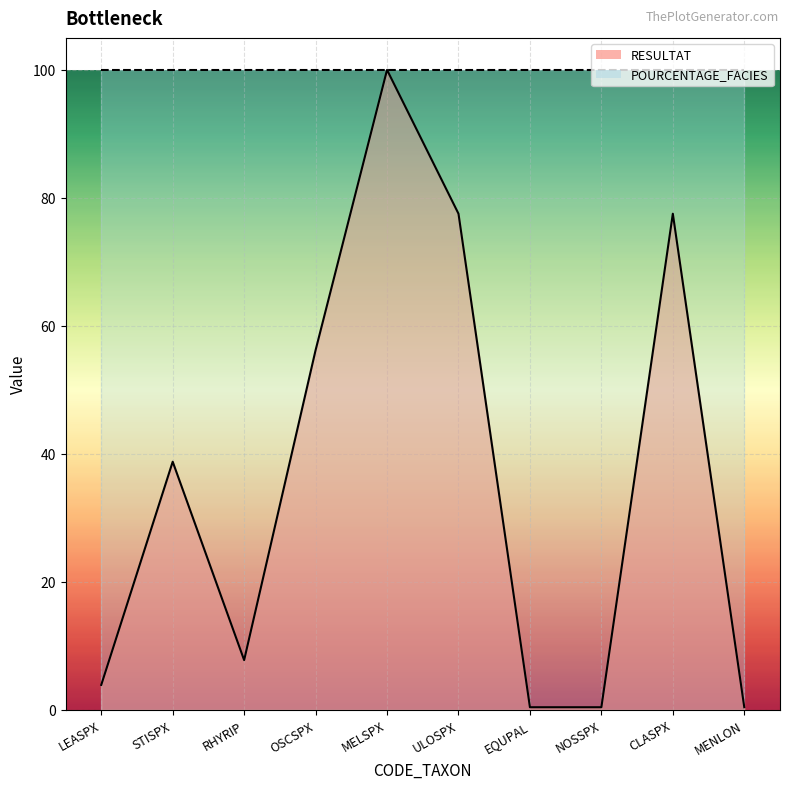

True or false: there are more than 2 points higher than both neighbors.

True